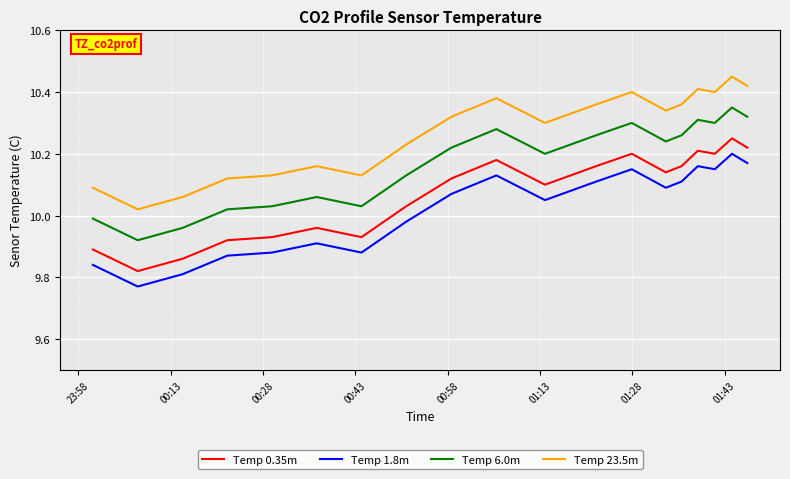

List the series in order of their peak value, highest first.

Temp 23.5m, Temp 6.0m, Temp 0.35m, Temp 1.8m